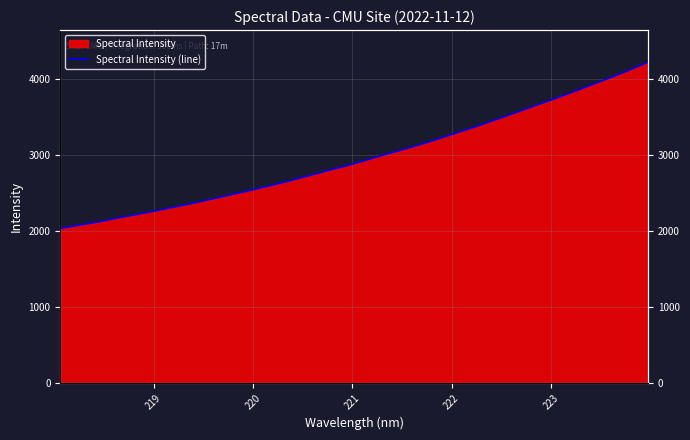

What is the greatest value displayed?

4220.8